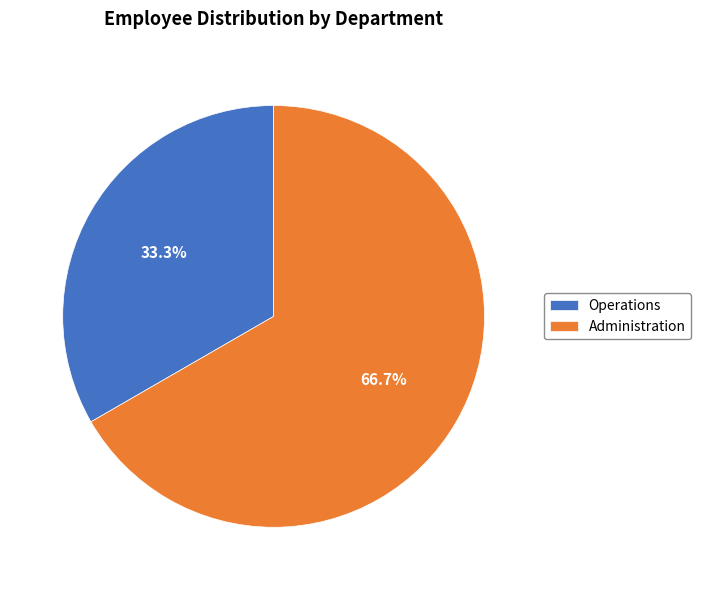

Count the number of slices in the pie.

2